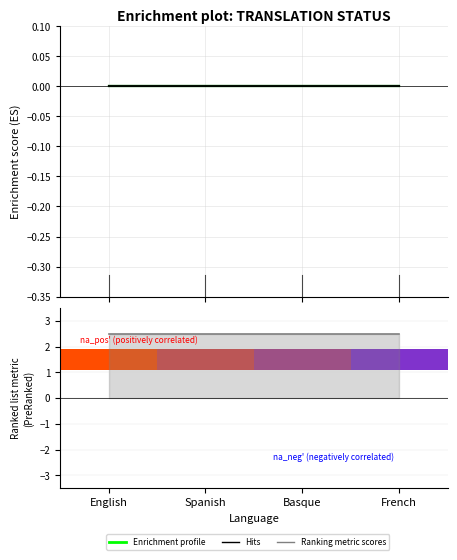

What is the label of the 4th bar from the left?

French